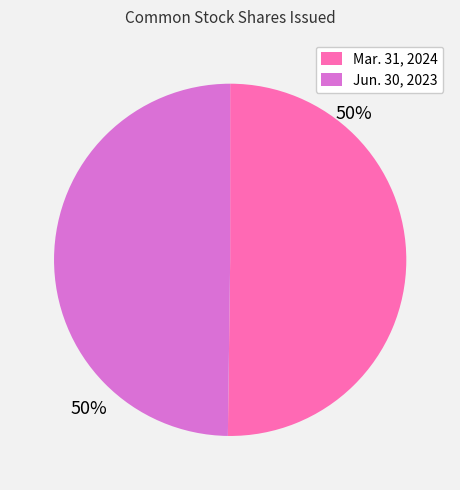

What is the ratio of the value at Jun. 30, 2023 to the value at Mar. 31, 2024?

1.0